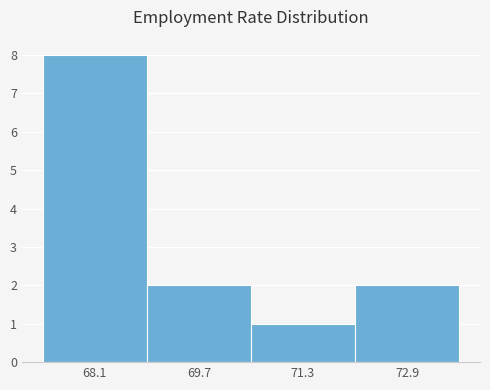

Reading left to right, list every bar in this chart as the range it spans on the x-axis followed by its height. Neither the bar edges nor the heights are printed on the chart, so give them approximately, as read against the axes.

67.3 to 68.9: 8
68.9 to 70.5: 2
70.5 to 72.1: 1
72.1 to 73.7: 2